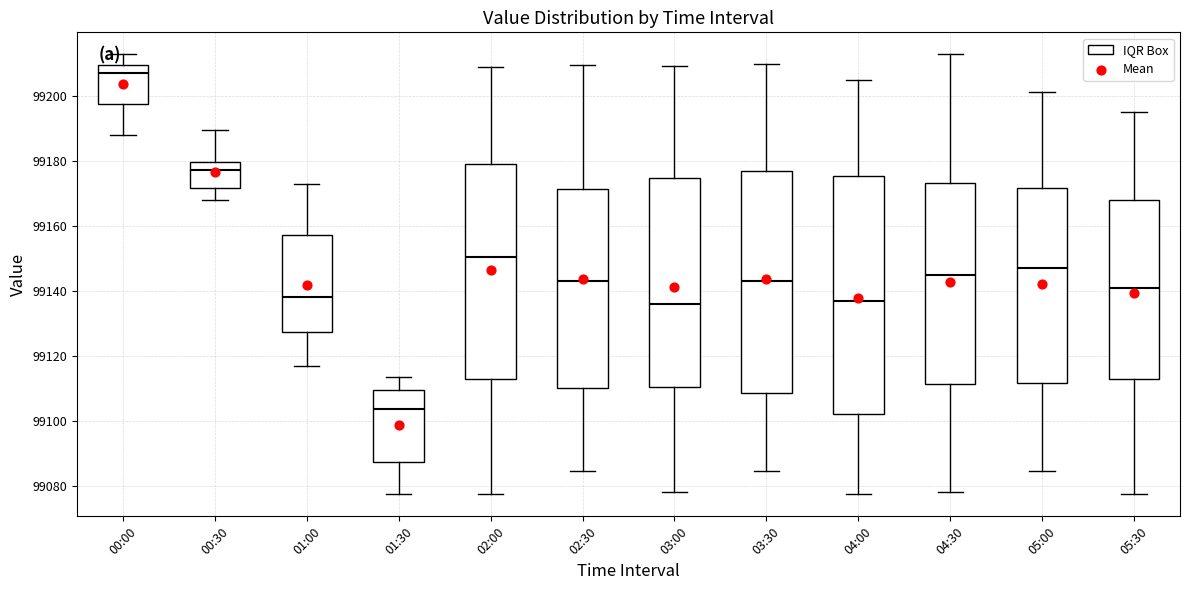

Which box is the tallest, from its lower edge to its upper edge?

04:00